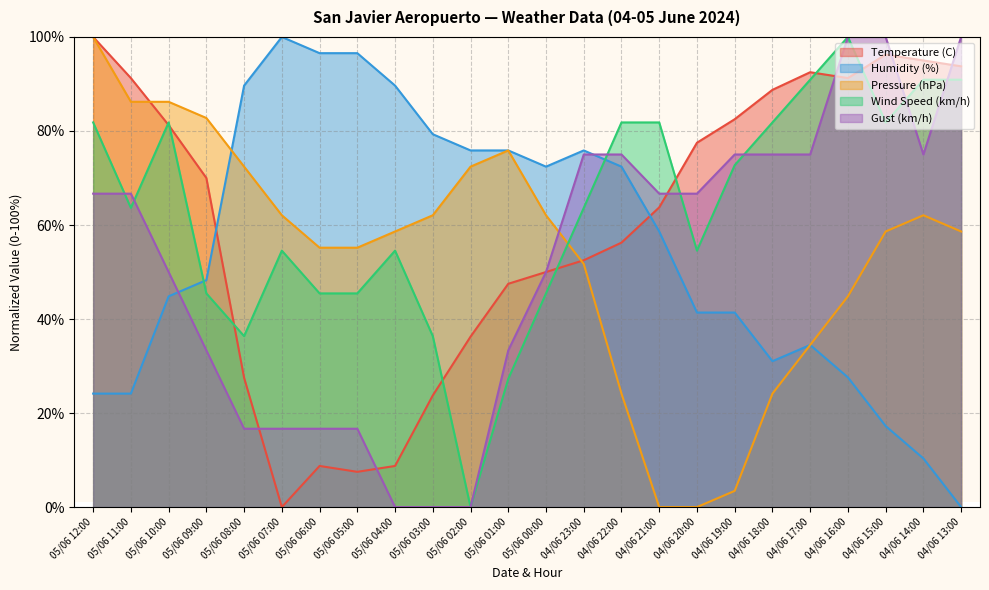

Which has a higher value, 04/06 14:00 or 04/06 22:00?

04/06 14:00